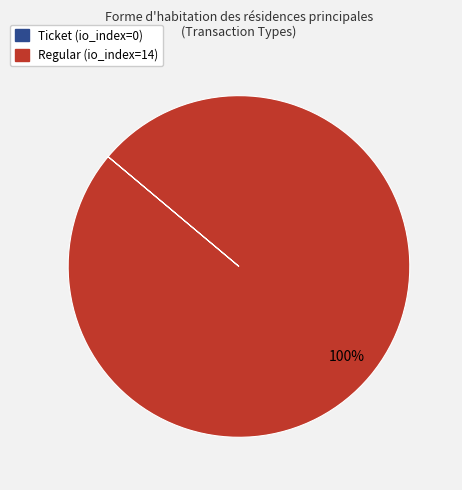

What is the largest slice in the pie chart?

Regular (io_index=14)